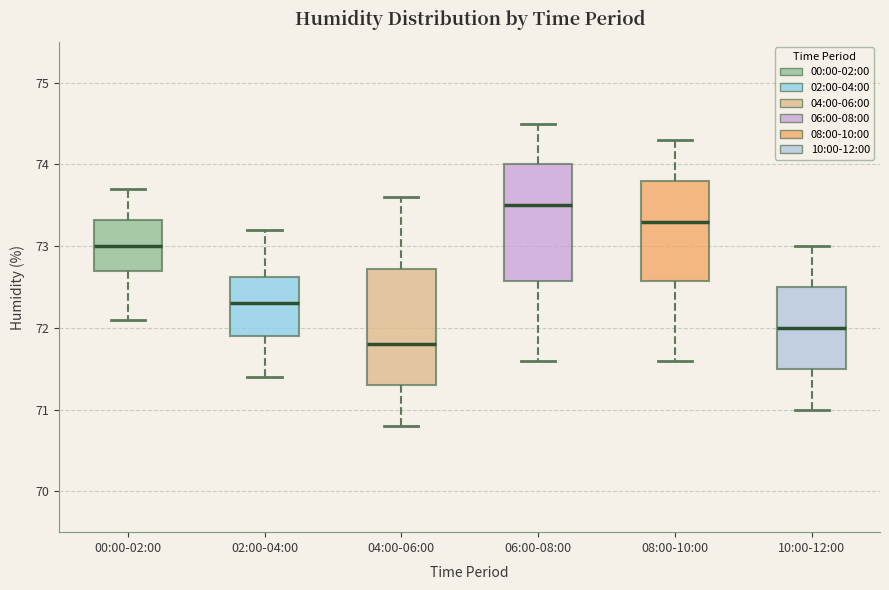

Which box has the highest median line?

06:00-08:00